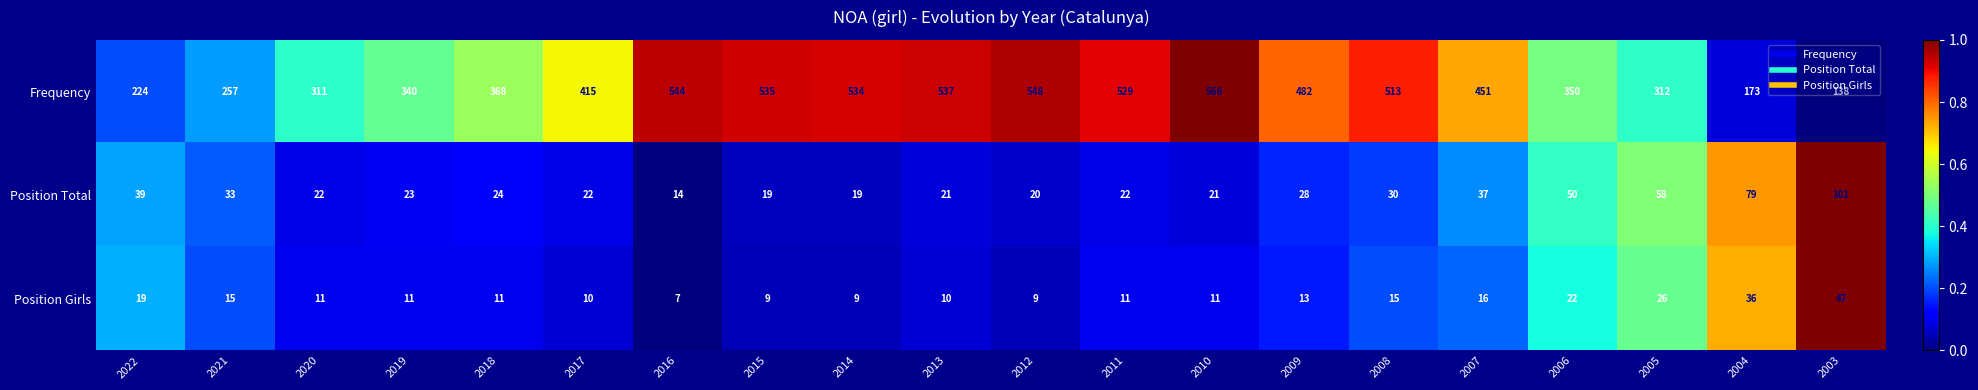

Is it true that Position Girls equals 8 at 2004?

False